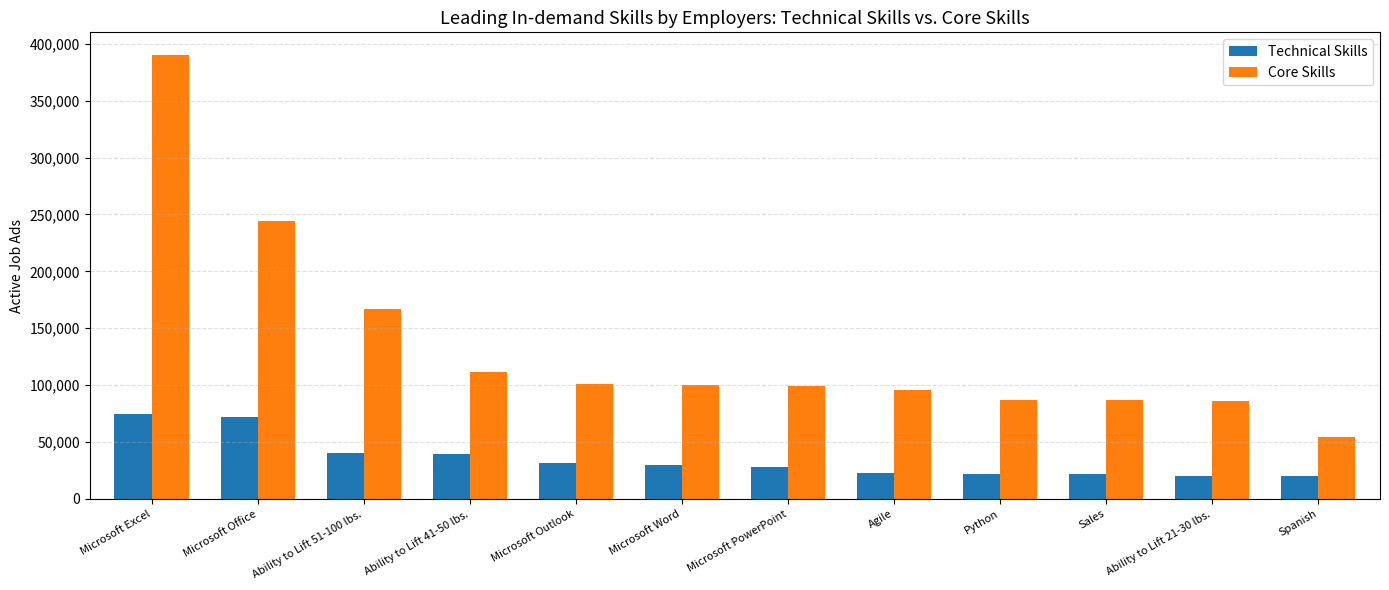

Between Ability to Lift 51-100 lbs. and Agile, which series saw the biggest shift?

Core Skills